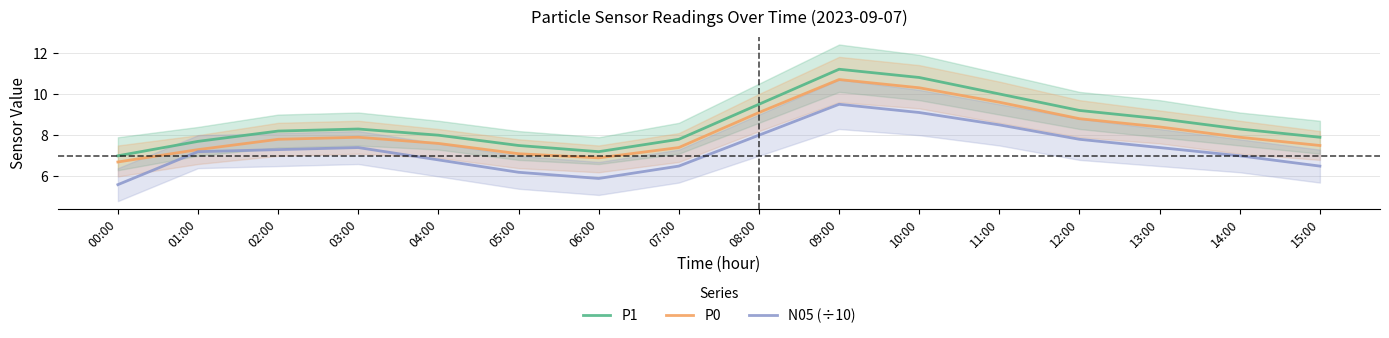

What is the label of the 14th point from the right?

02:00